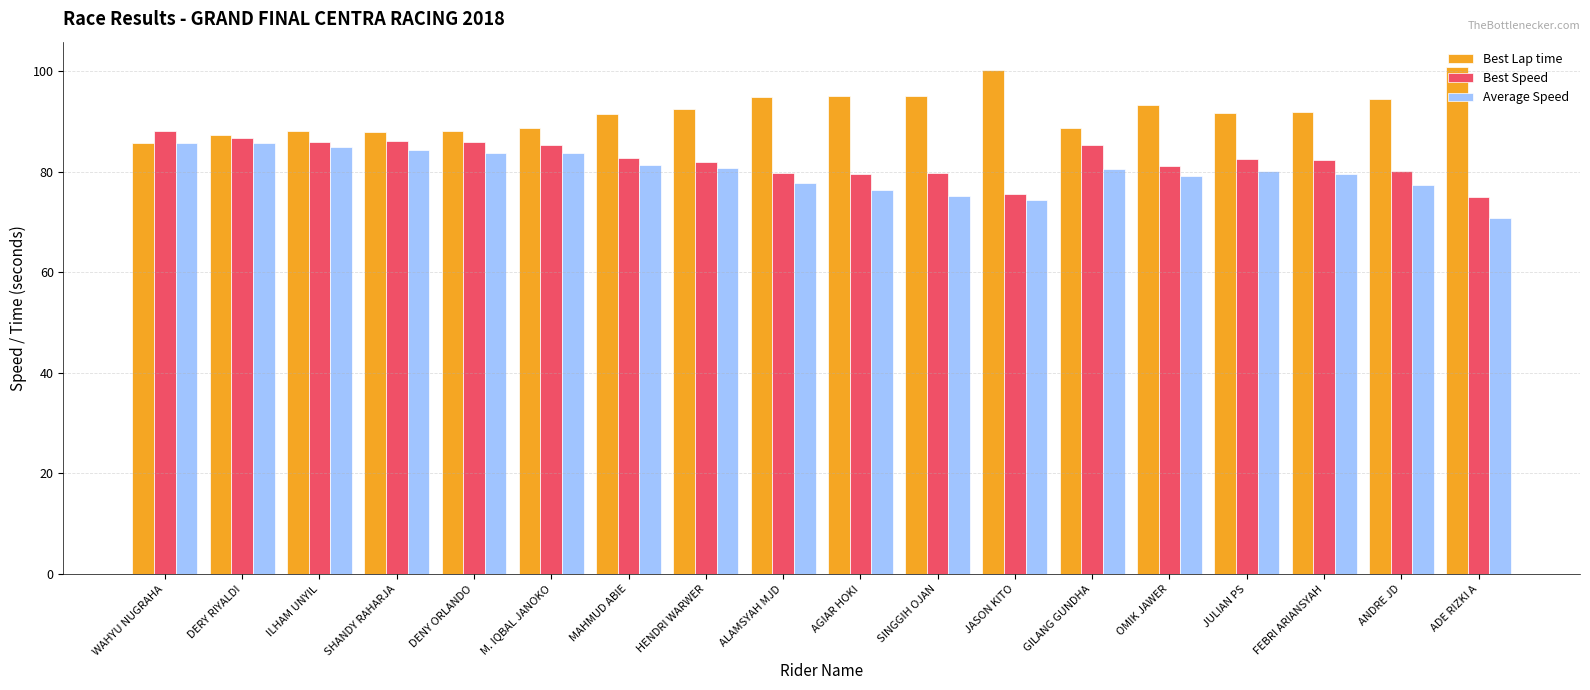

What is the value of the Best Lap time bar at the 1st from the left?

85.8